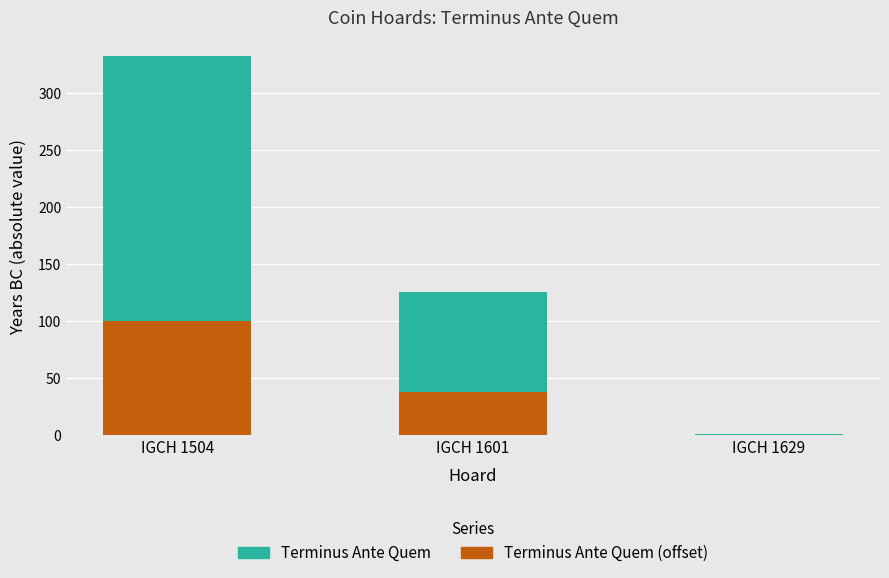

How many Terminus Ante Quem values are between 1 and 332?

3